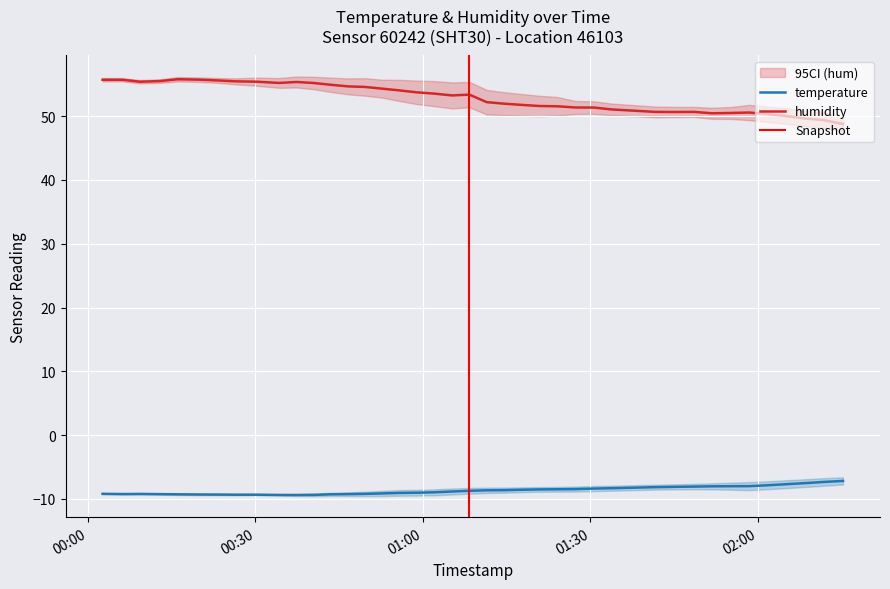

True or false: humidity has more than 2 interior local peaks.

True